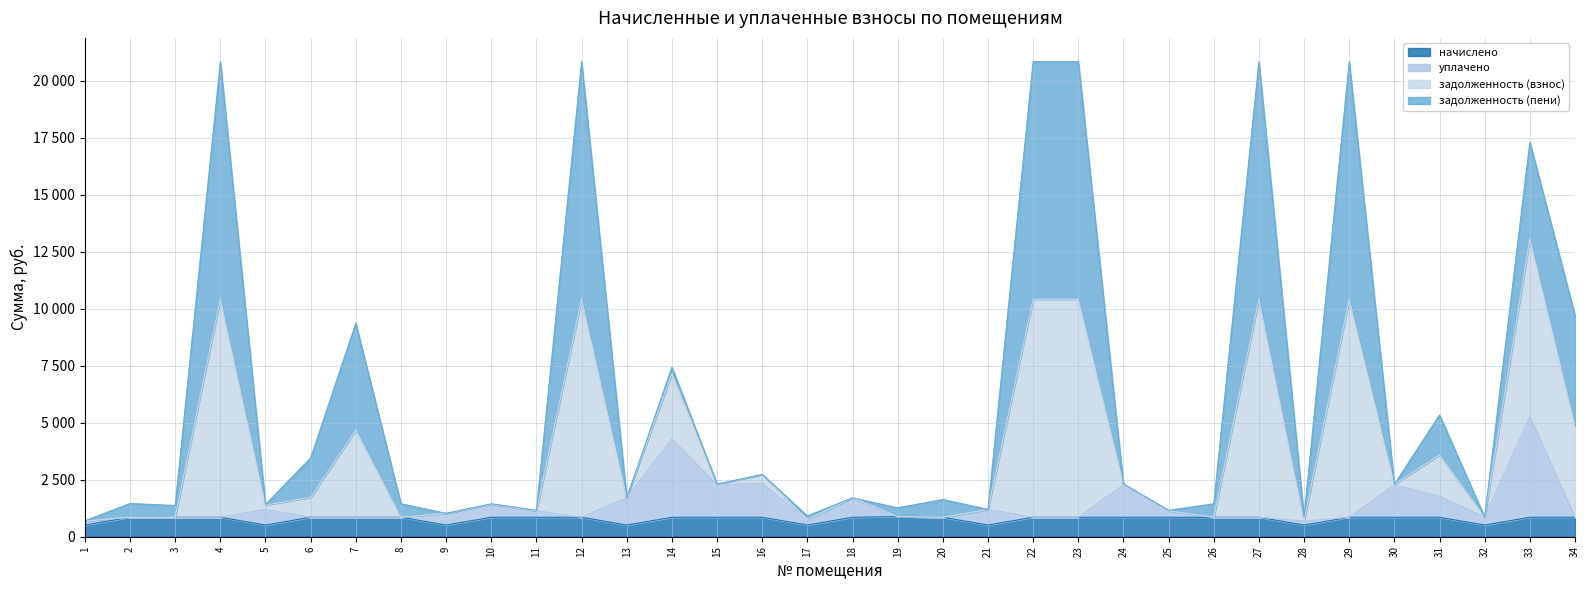

True or false: уплачено has a value of 1532.9 at 30.

False